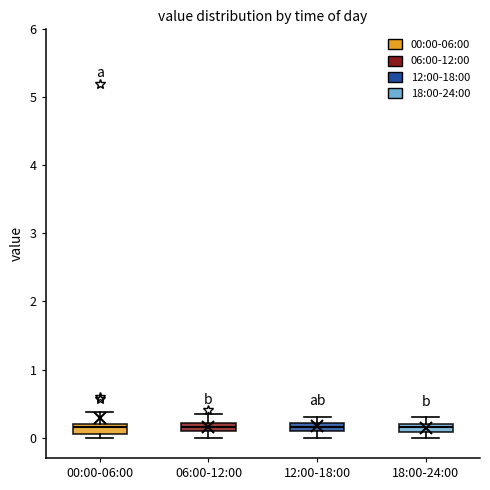

Where does the upper whisker of the box for 00:00-06:00 end on the y-axis? The values are not printed on the chart, so give them approximately, as read against the axis.

0.4